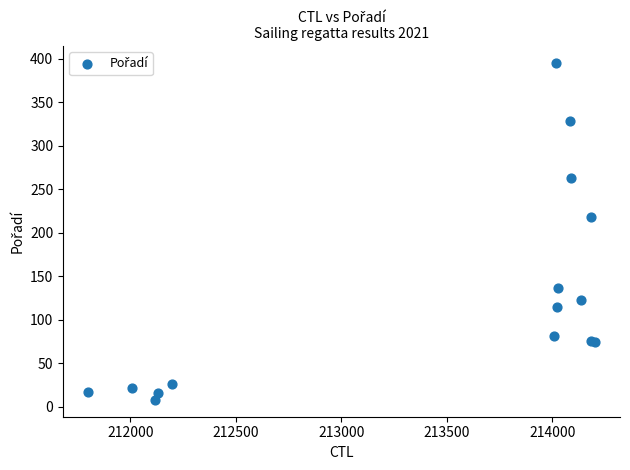

What Y value in the scatter plot is closest to 201?

218